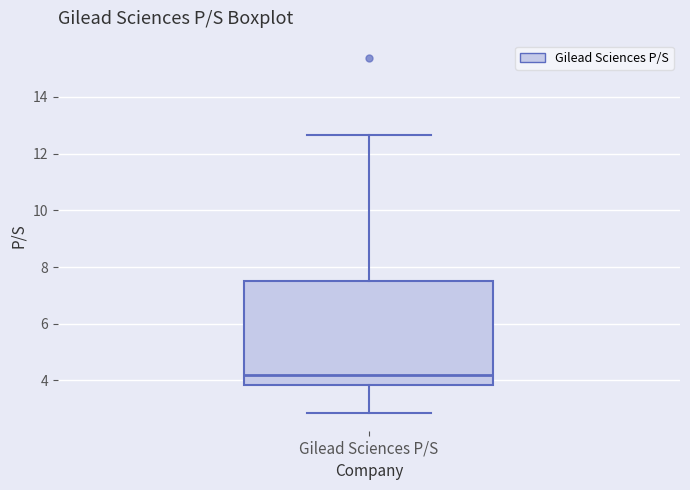

Transcribe this box plot: give where the median line is, the range the box spans, and where the two whiskers end, as read against the y-axis. The values are not printed on the chart, so give them approximately, as read against the axis.

median 4.2, box 3.8 to 7.4, whiskers 2.8 to 12.6